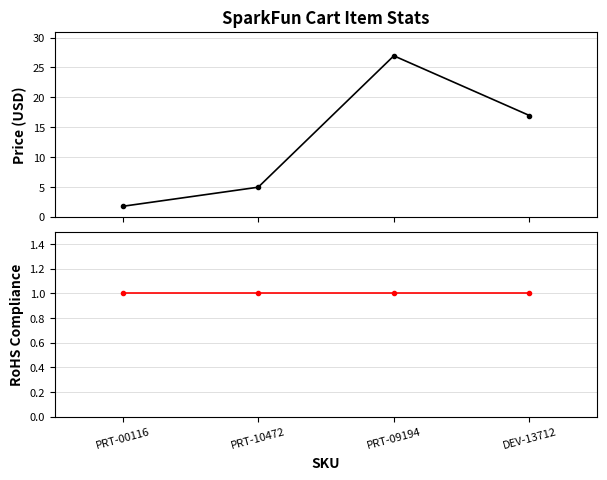

What are all the series names shown in the legend?

Price (USD), RoHS Compliance